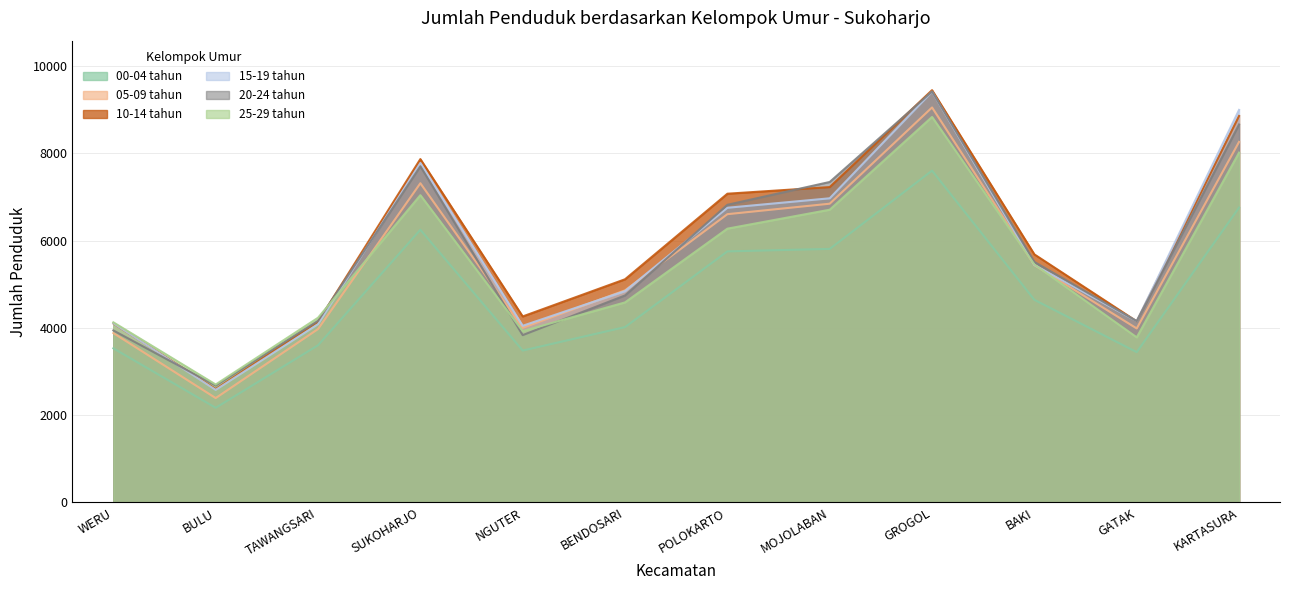

What is the label of the 9th point from the right?

SUKOHARJO